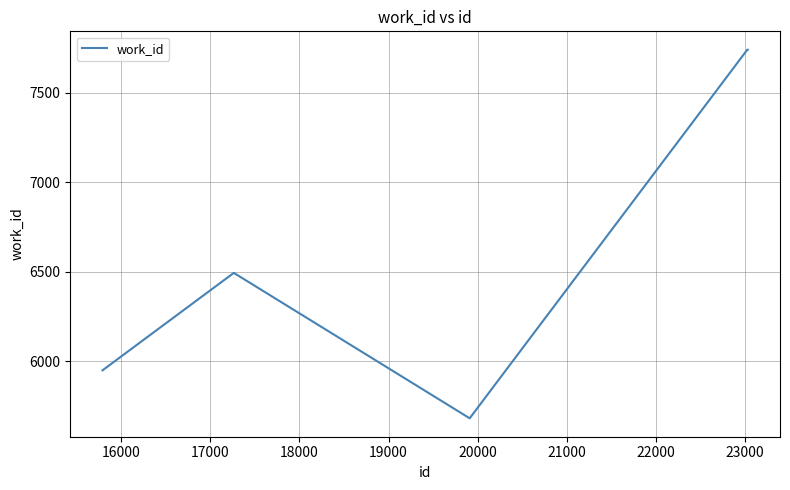

What is the minimum value shown in the chart?

5681